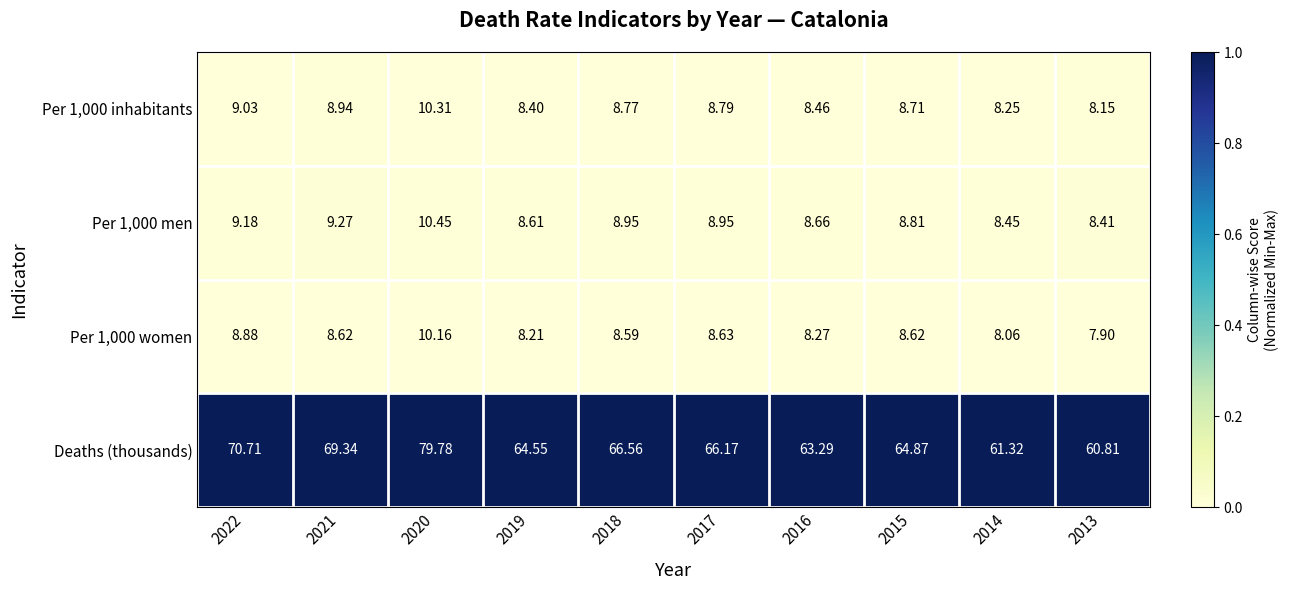

Which series has the largest range (max minus min)?

Deaths (thousands)